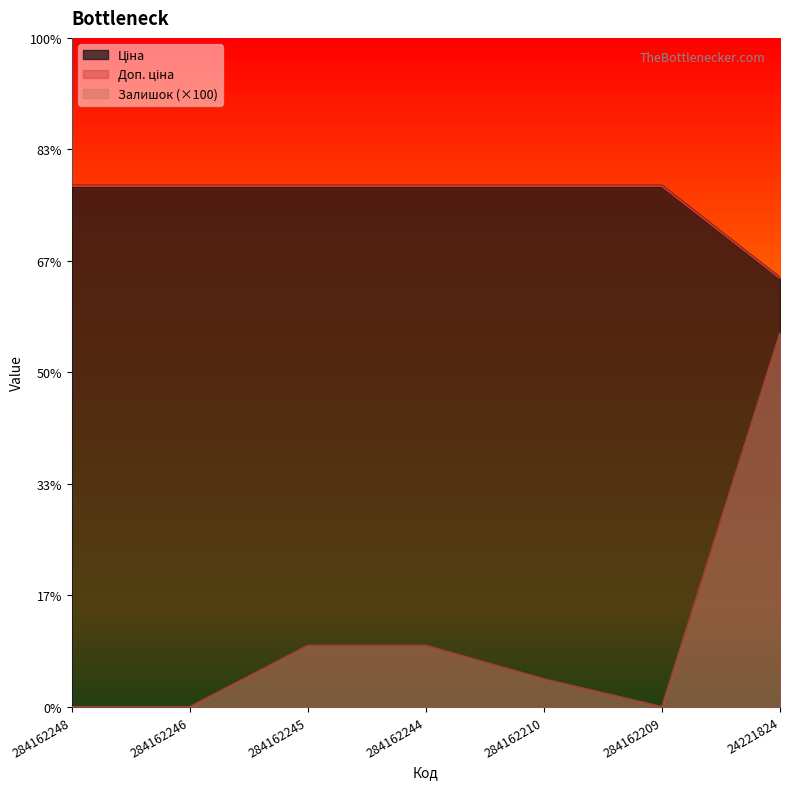

True or false: Доп. ціна and Ціна intersect in this chart.

False